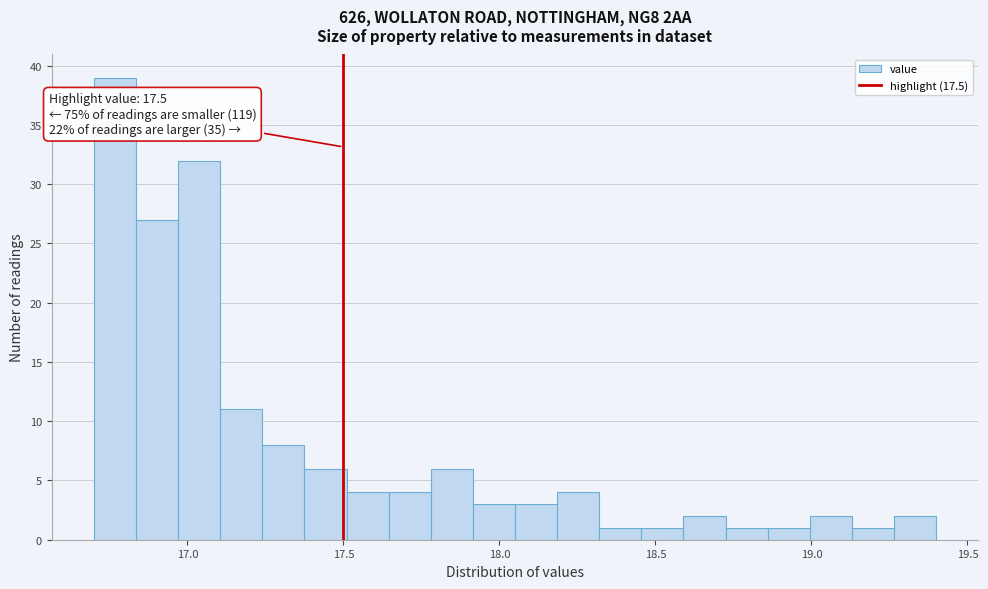

Around what value on the x-axis is the tallest bar? Give the approximate position of its centre, as read against the axis.

16.75